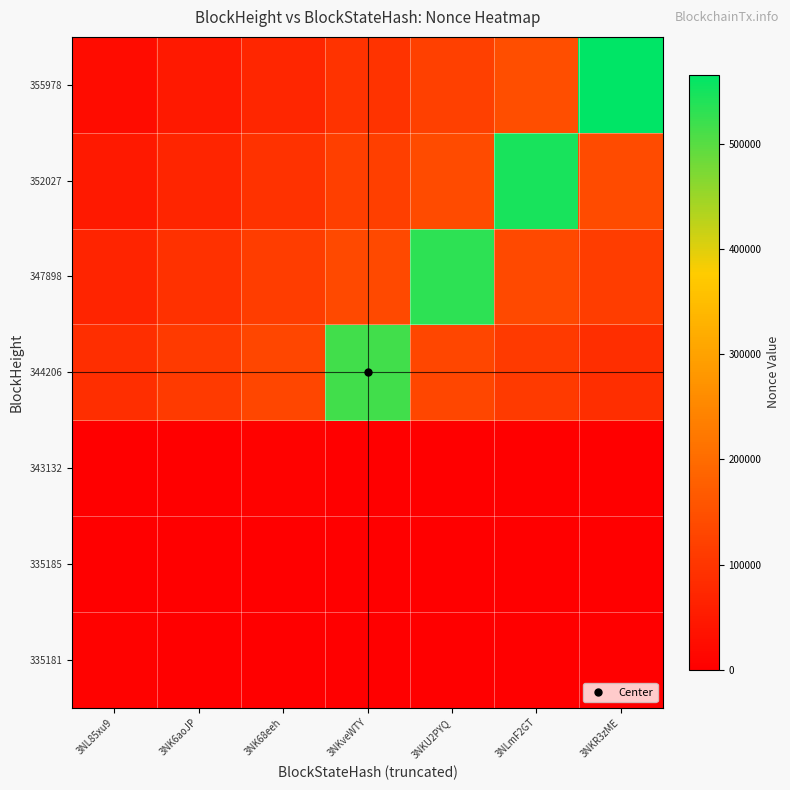

At which category does the chart reach its minimum across all series?

3NL85xu9